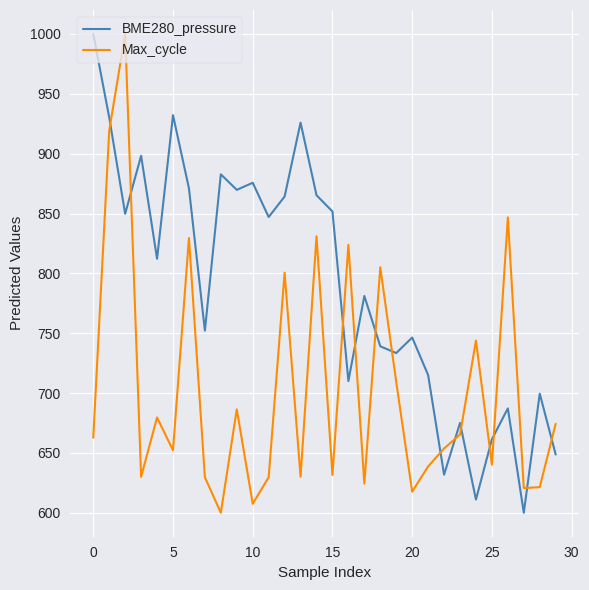

What is the smallest value displayed?

600.0